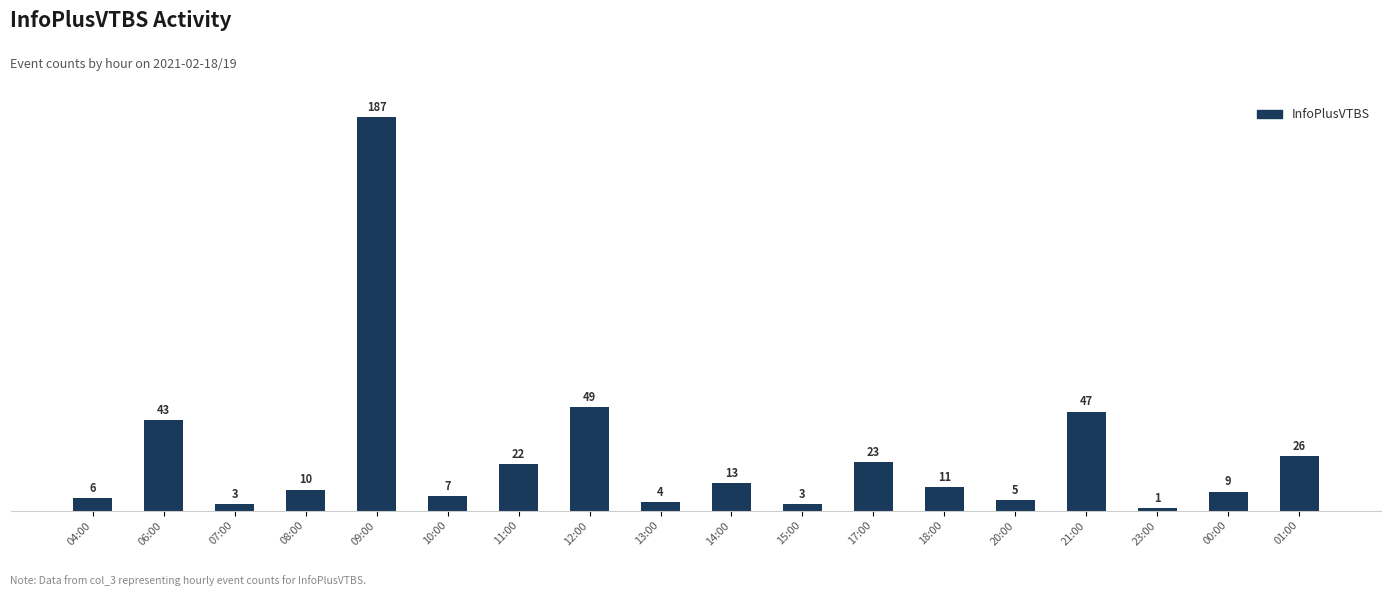

What is the approximate value at 12:00?

49